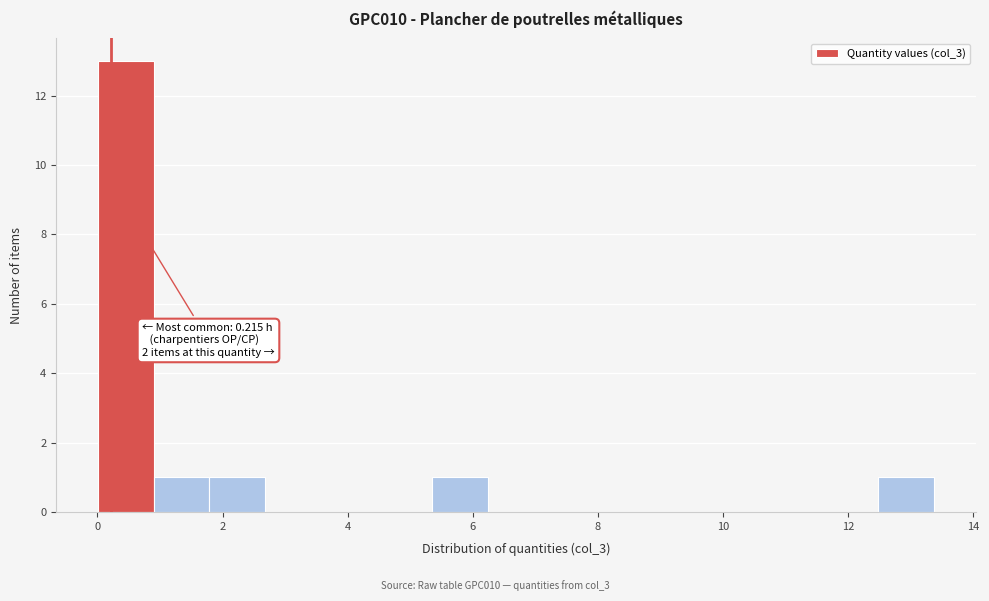

Which range on the x-axis has the tallest bar?

0.0 to 1.0